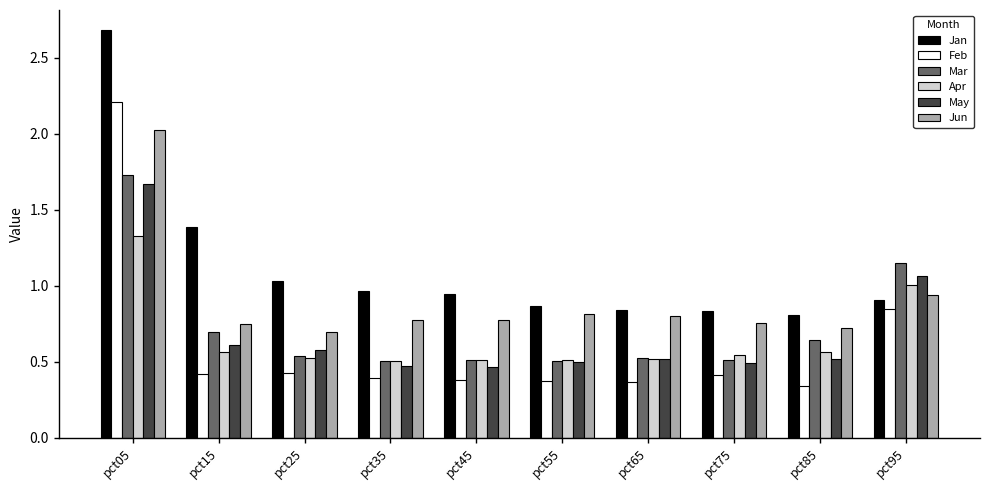

True or false: Jun has a value of 0.7 at pct85.

True